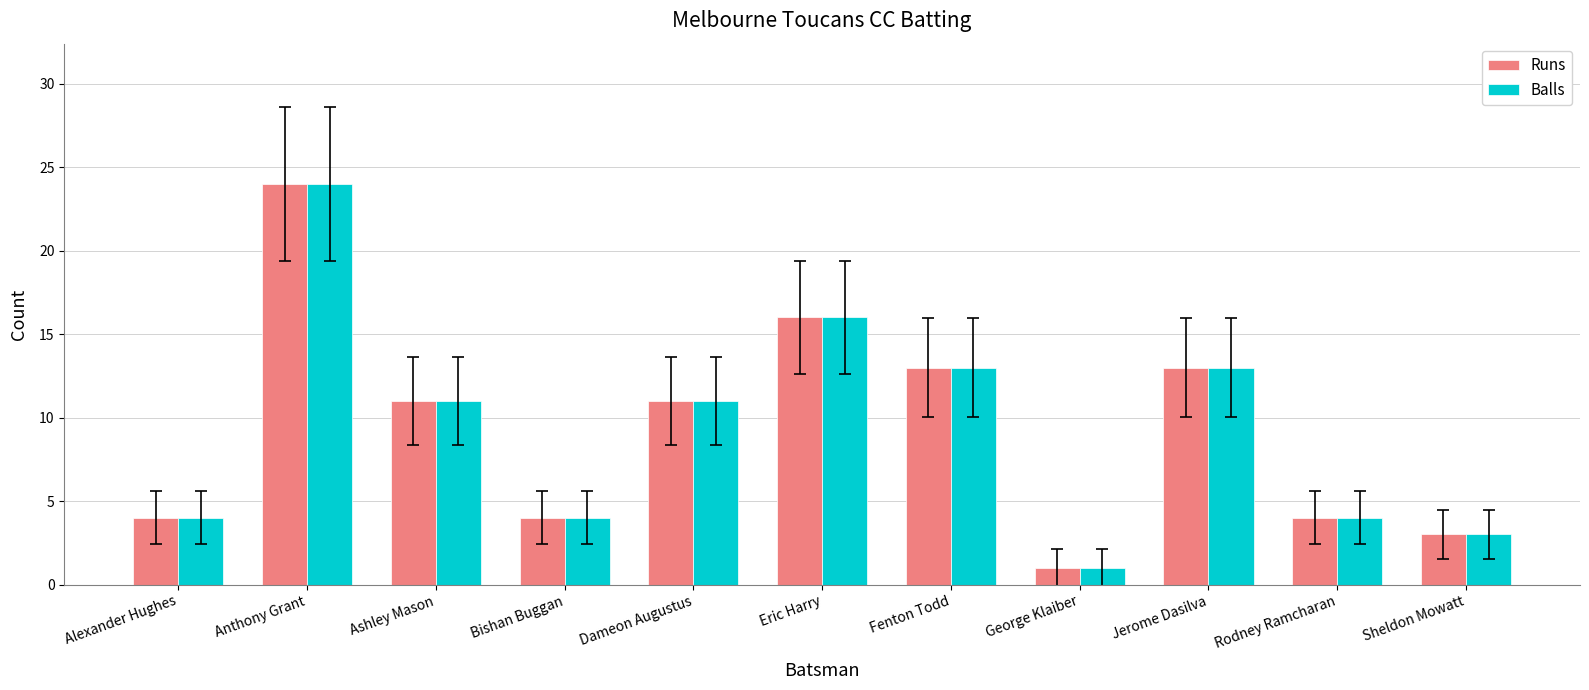

What is the value of the Runs bar at the 2nd from the left?

24